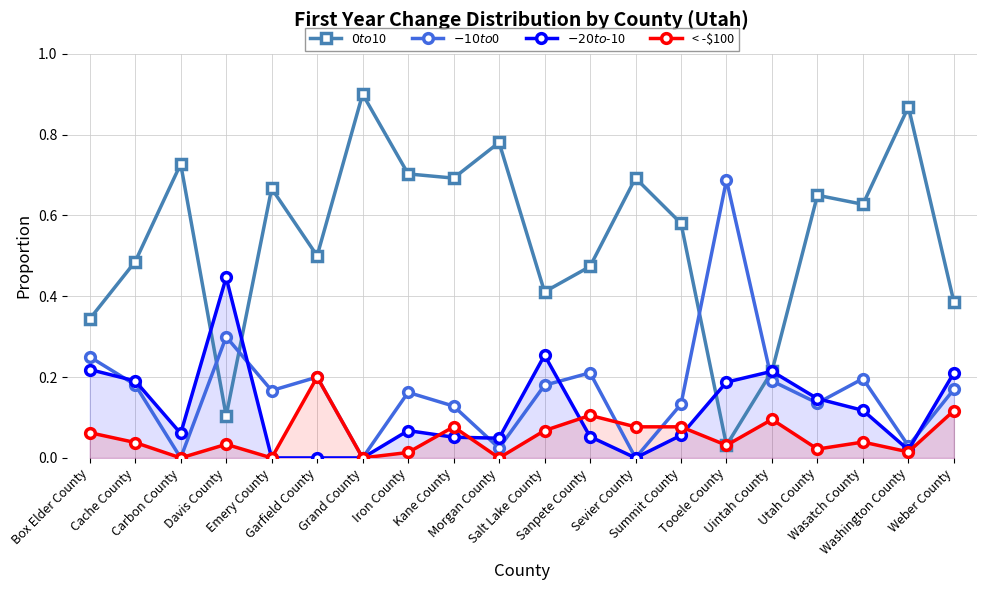

Rank the categories by $-20 to $-10 value from highest to lowest.

Davis County, Salt Lake County, Box Elder County, Uintah County, Weber County, Cache County, Tooele County, Utah County, Wasatch County, Iron County, Carbon County, Summit County, Sanpete County, Kane County, Morgan County, Washington County, Emery County, Garfield County, Grand County, Sevier County